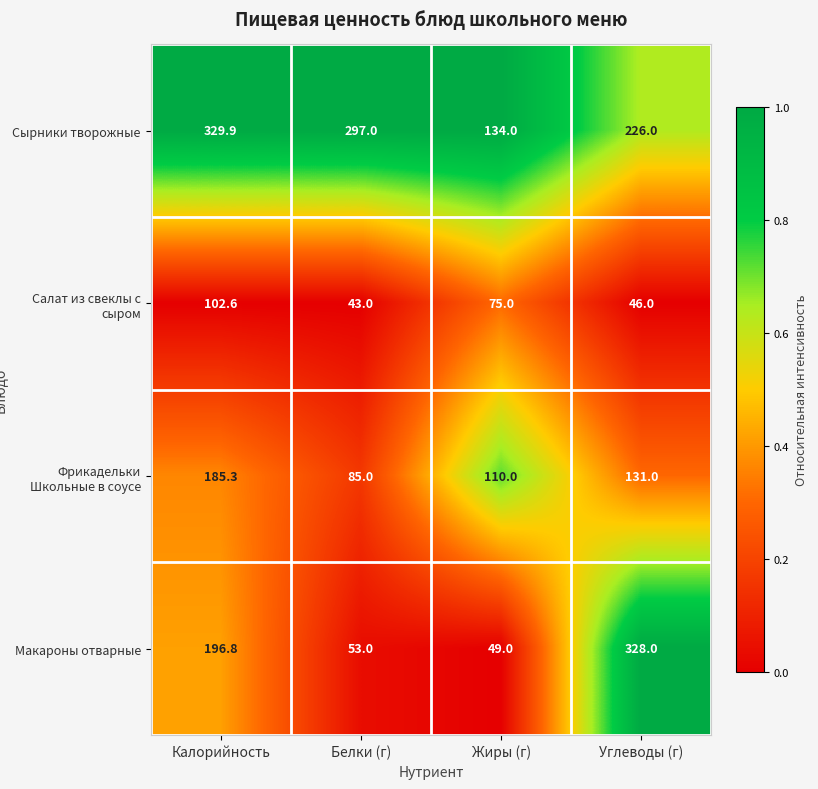

Reading right to left, transcribe all the data shown in this chart.

Сырники творожные: Углеводы (г)=226.0	Жиры (г)=134.0	Белки (г)=297.0	Калорийность=329.9
Салат из свеклы с сыром: Углеводы (г)=46.0	Жиры (г)=75.0	Белки (г)=43.0	Калорийность=102.6
Фрикадельки Школьные в соусе: Углеводы (г)=131.0	Жиры (г)=110.0	Белки (г)=85.0	Калорийность=185.3
Макароны отварные: Углеводы (г)=328.0	Жиры (г)=49.0	Белки (г)=53.0	Калорийность=196.8